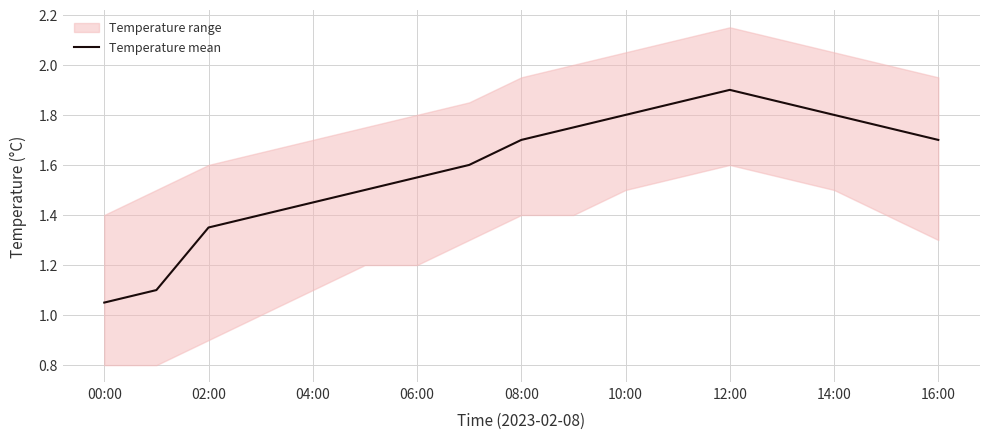

Which category has the lowest value in the Temperature mean series?

00:00